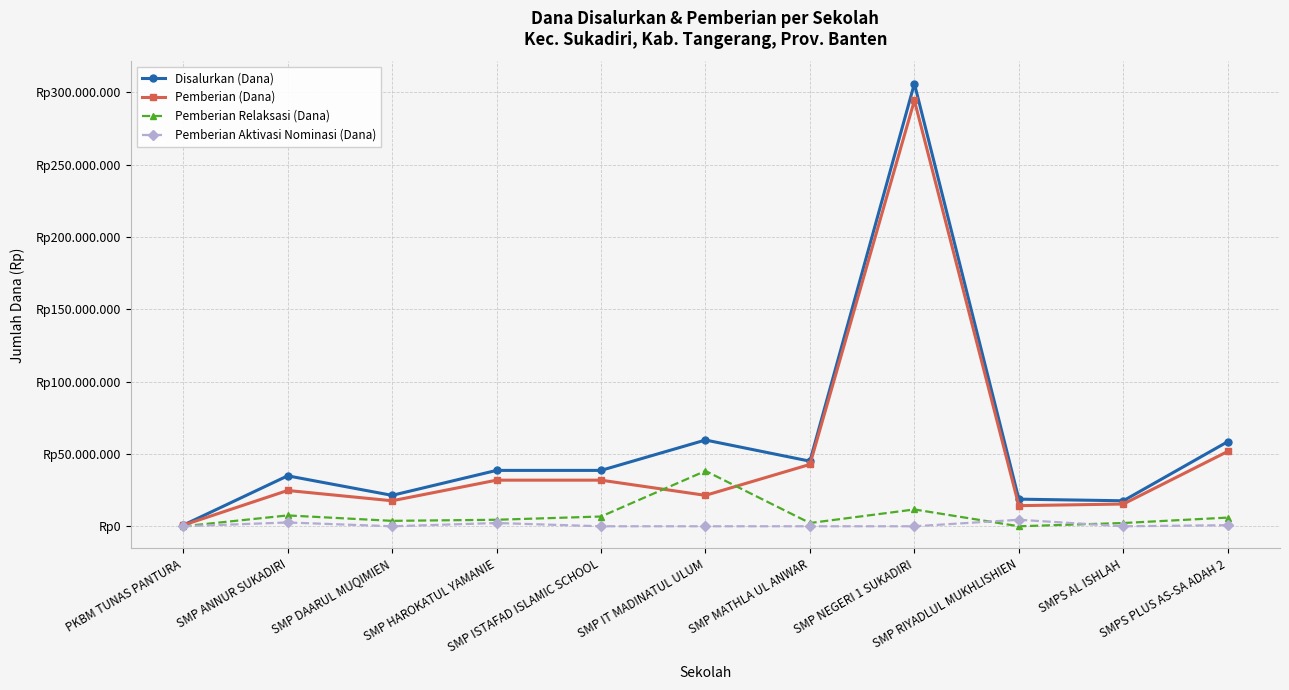

How many intersections are there between Pemberian Relaksasi (Dana) and Pemberian (Dana)?

2